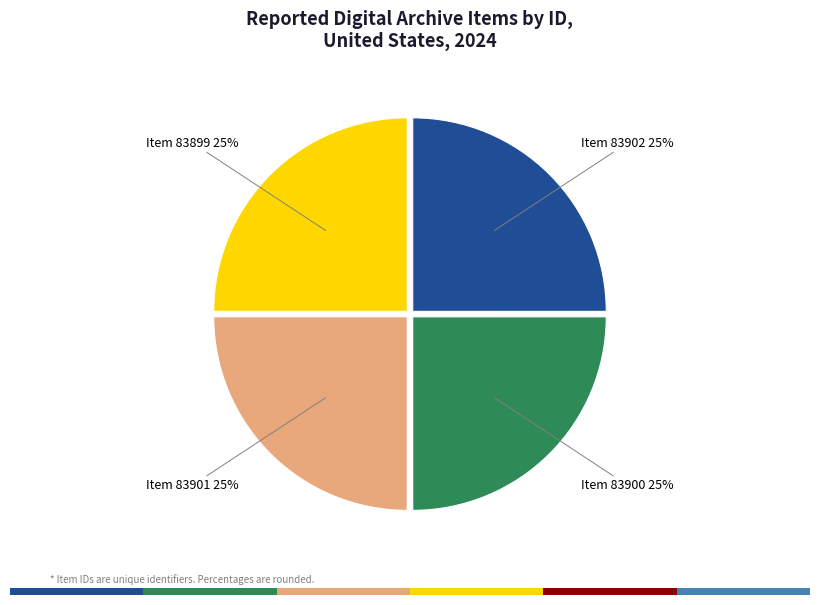

Is there any slice that represents more than half of the pie?

No